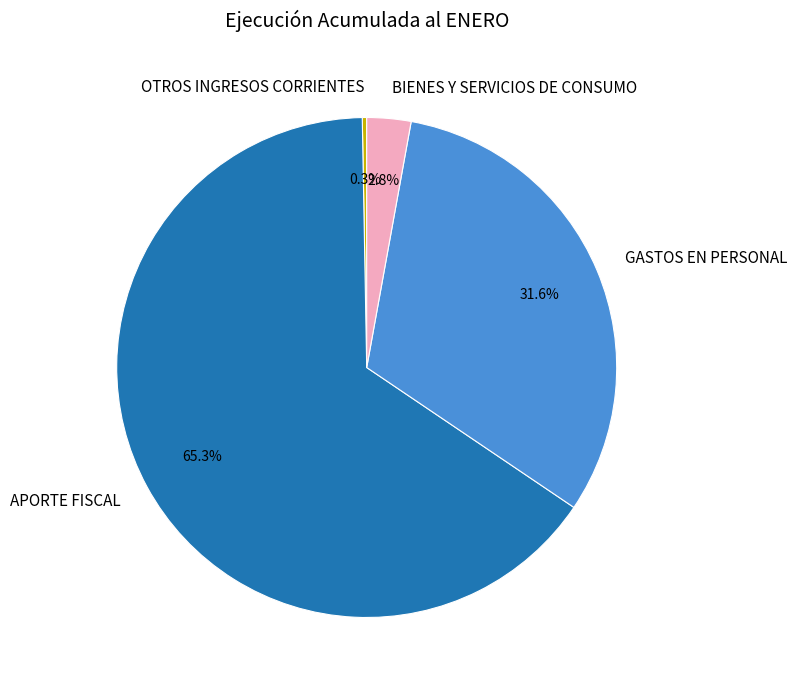

Is it true that GASTOS EN PERSONAL is 32% of the pie?

True